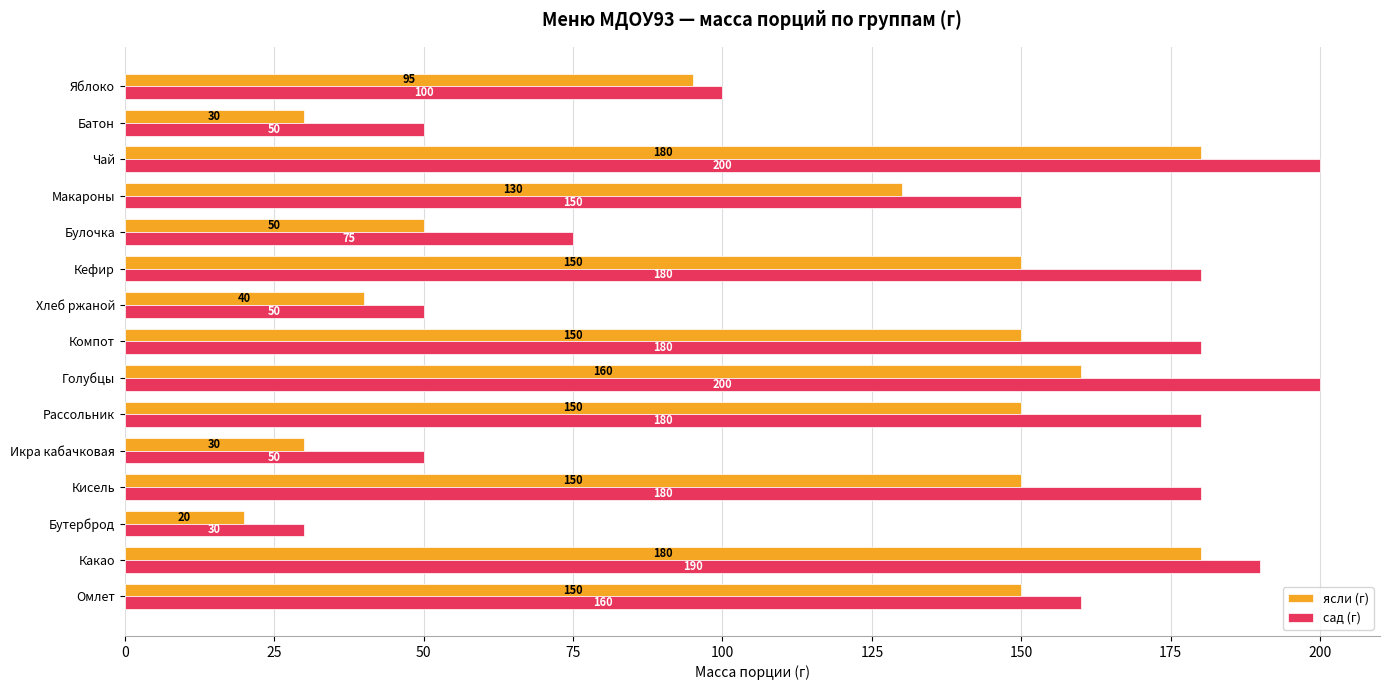

Which category has the lowest value across all series?

Бутерброд